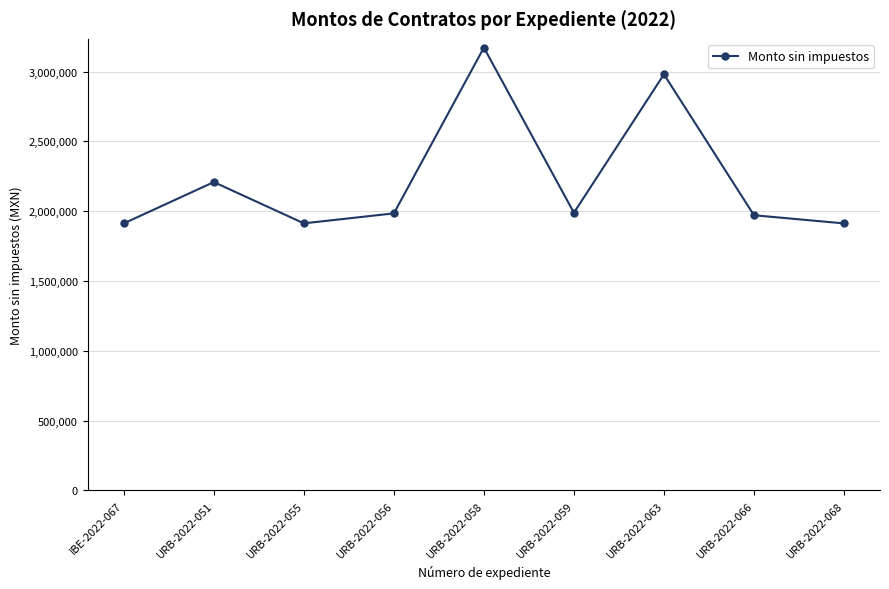

Where is the first local minimum?

URB-2022-055